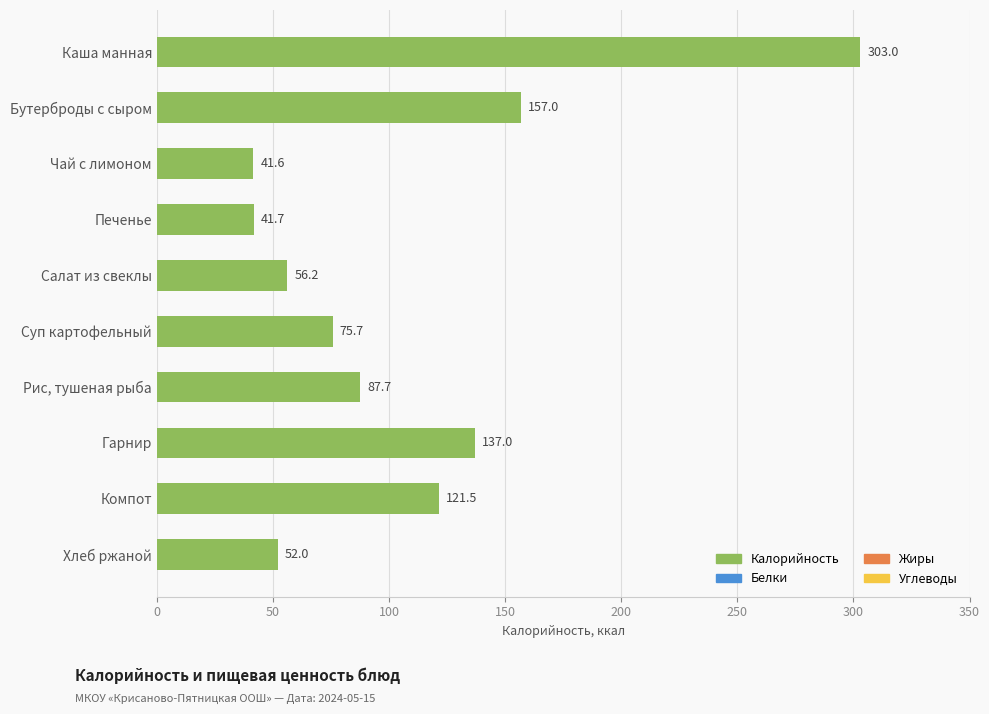

What is the sum of the values at Печенье and Суп картофельный?

117.4